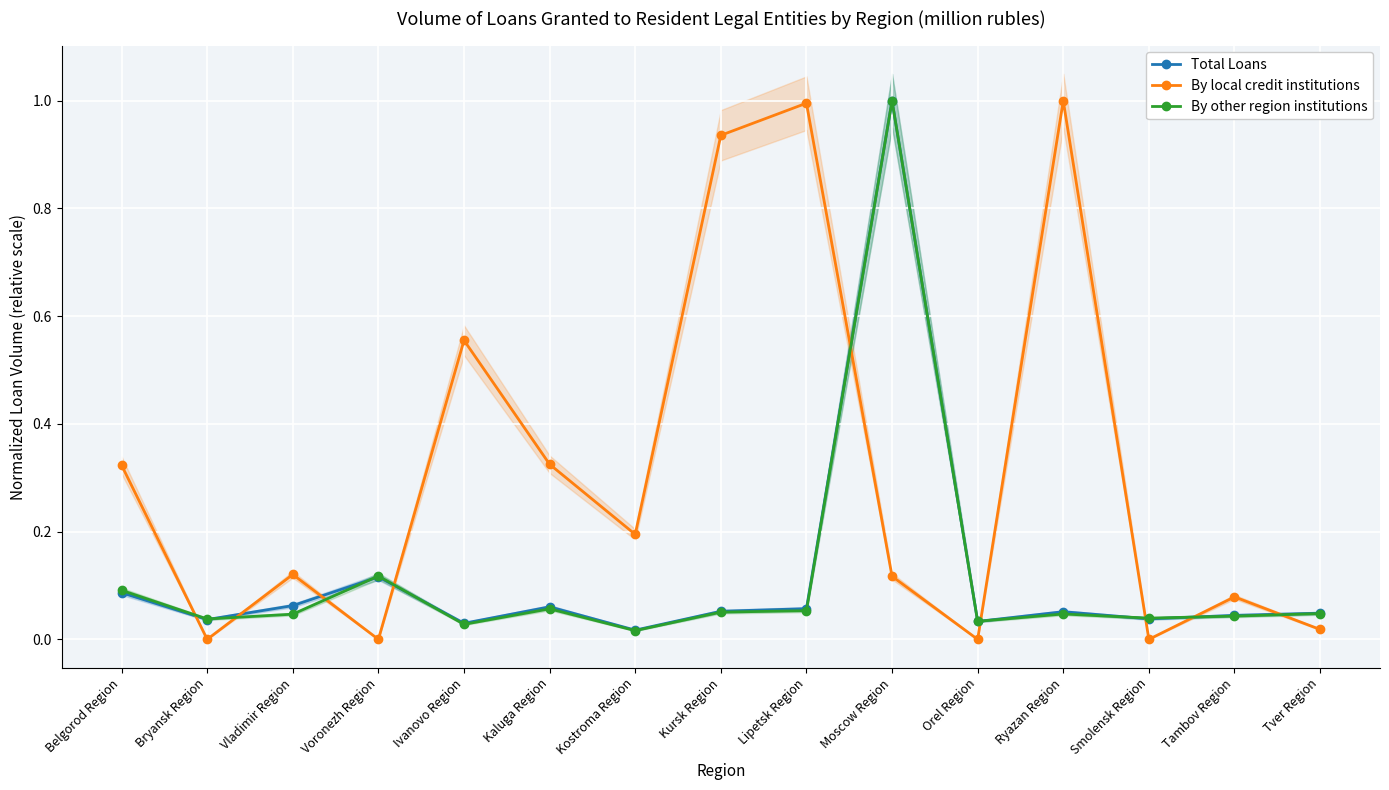

Rank the series at Lipetsk Region from lowest to highest value.

By other region institutions, Total Loans, By local credit institutions